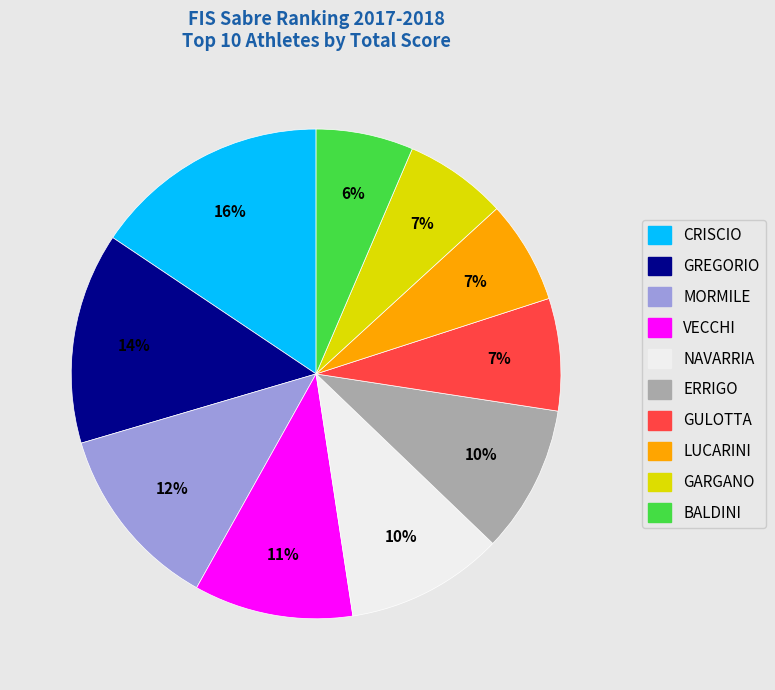

How many slices are in this pie chart?

10